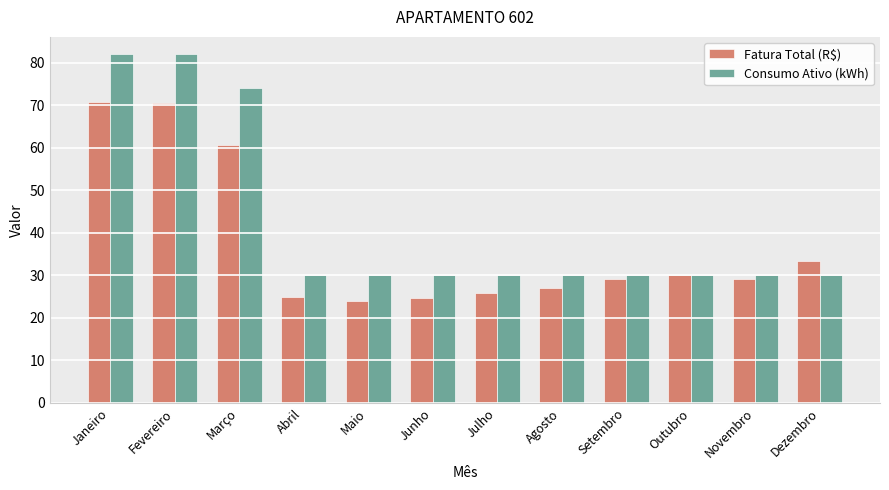

What is the sum of the Fatura Total (R$) values at Março and Abril?

85.6